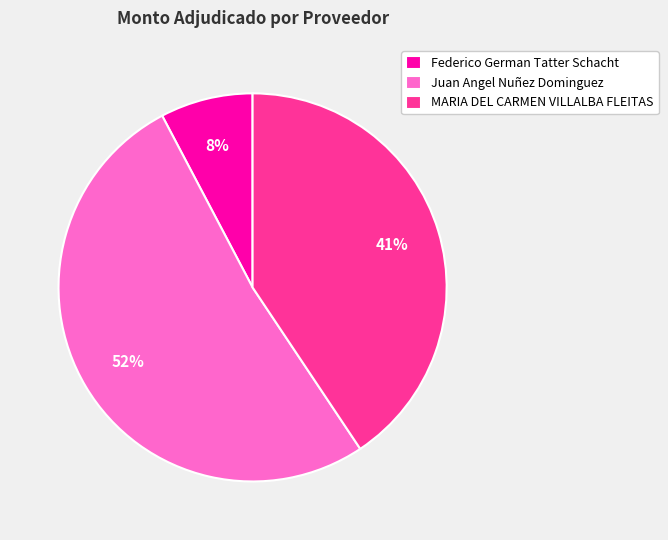

Do Federico German Tatter Schacht and MARIA DEL CARMEN VILLALBA FLEITAS together represent more than half of the pie?

No